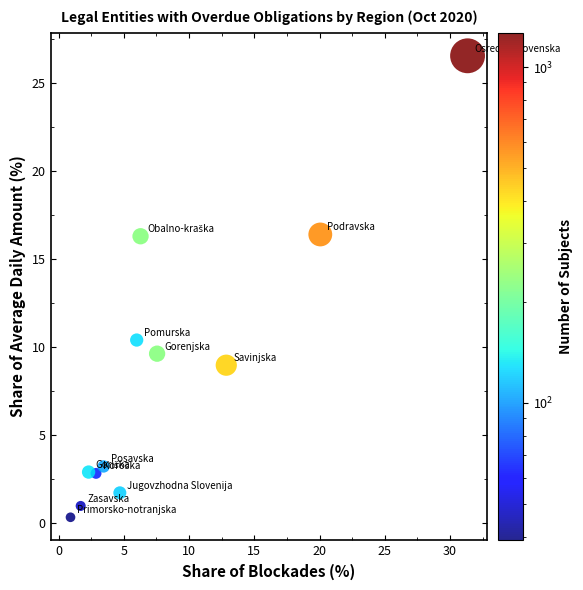

What is the average X value?

8.3